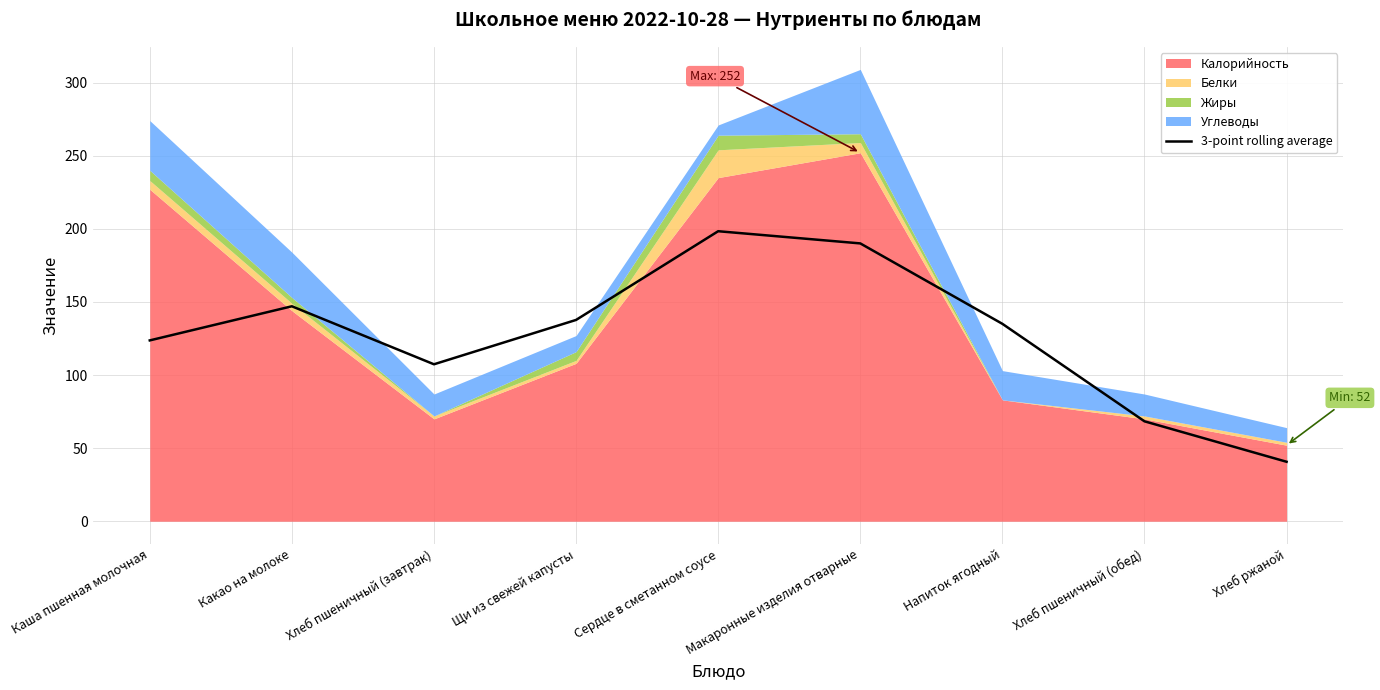

What is the label of the 4th point from the left?

Щи из свежей капусты